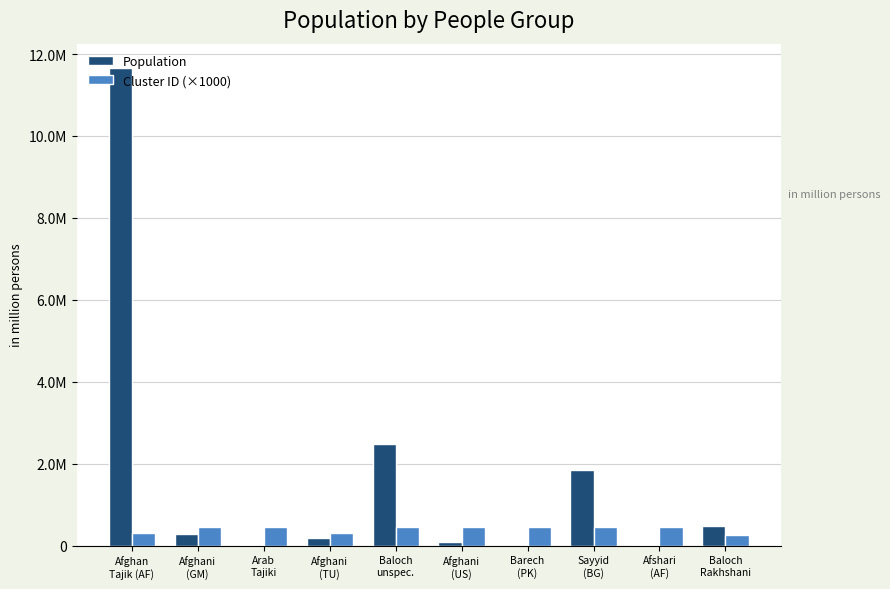

Is it true that Cluster ID (×1000) equals 268000 at Baloch
Rakhshani?

True